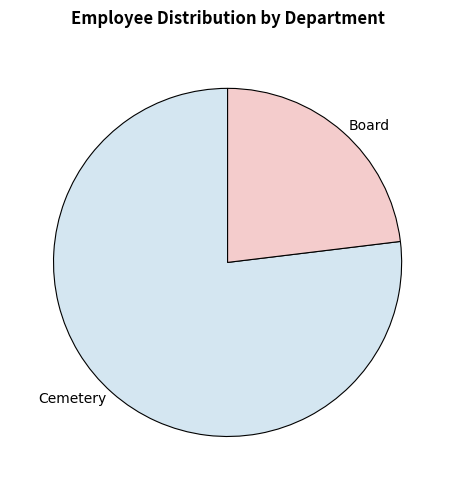

Which category accounts for the majority?

Cemetery